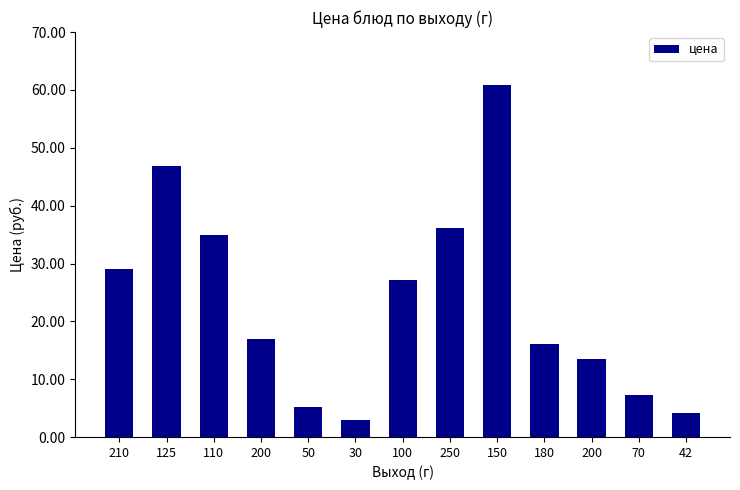

The value at 200 is 13.5. True or false?

True